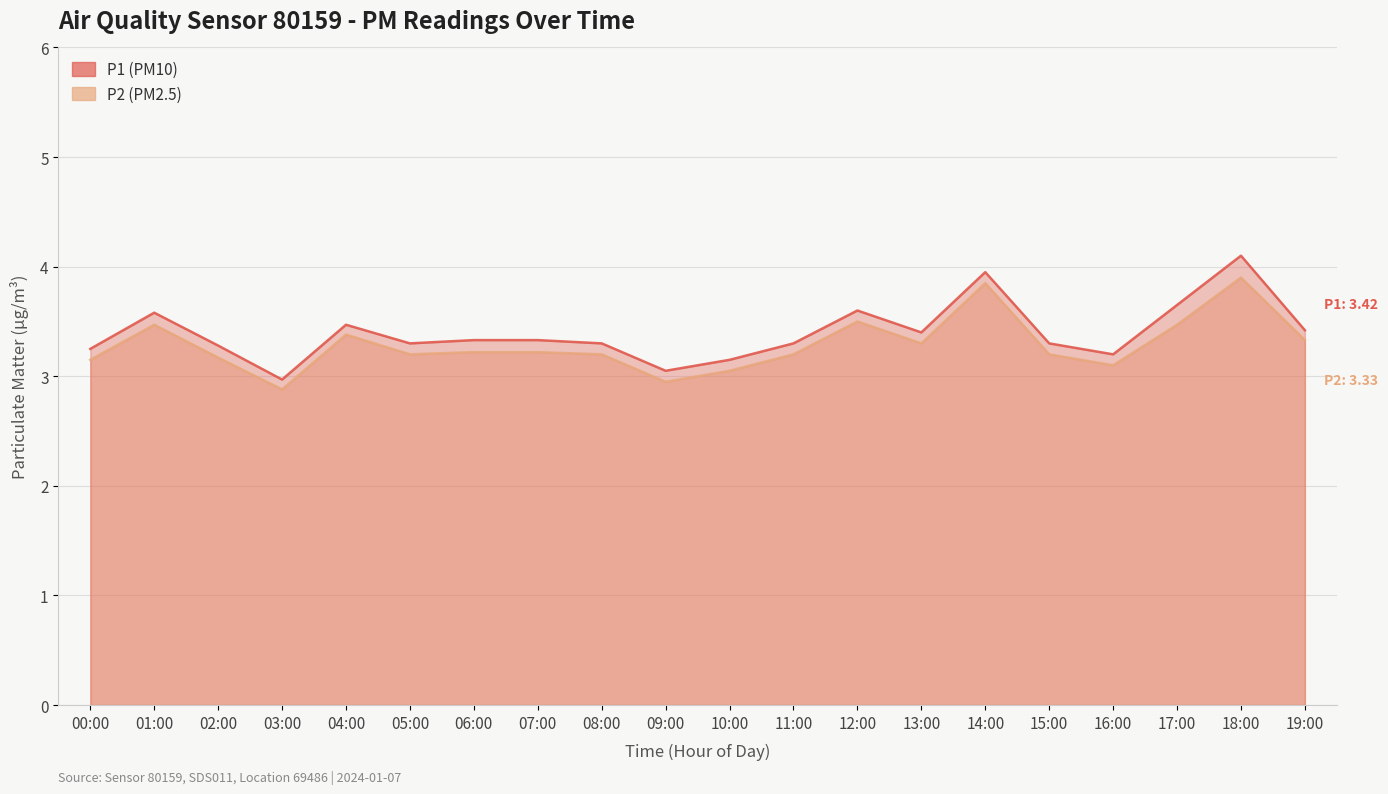

Which has a higher value, 01:00 or 11:00?

01:00